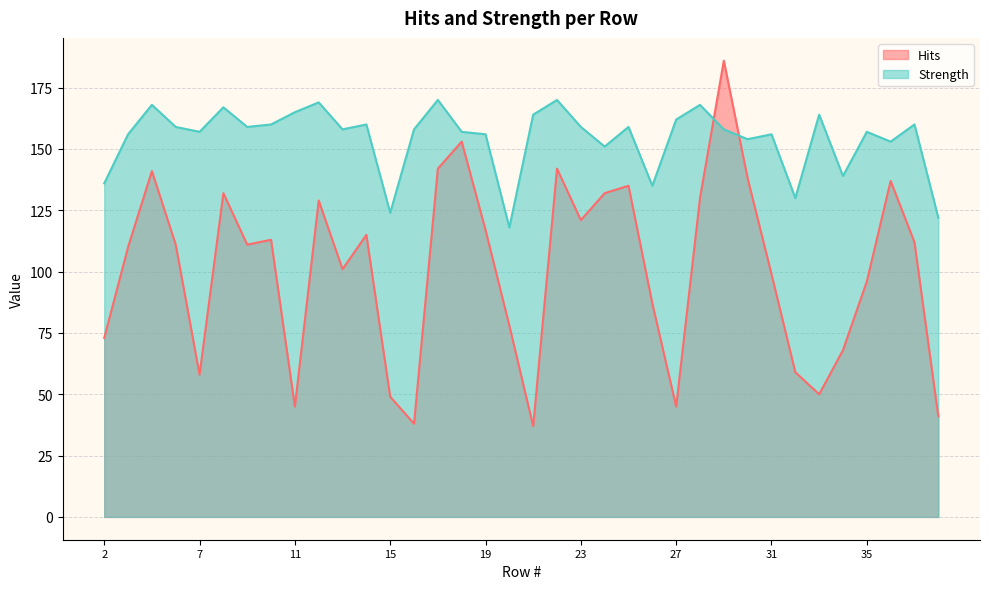

Does the chart display data point markers on the line(s)?

No